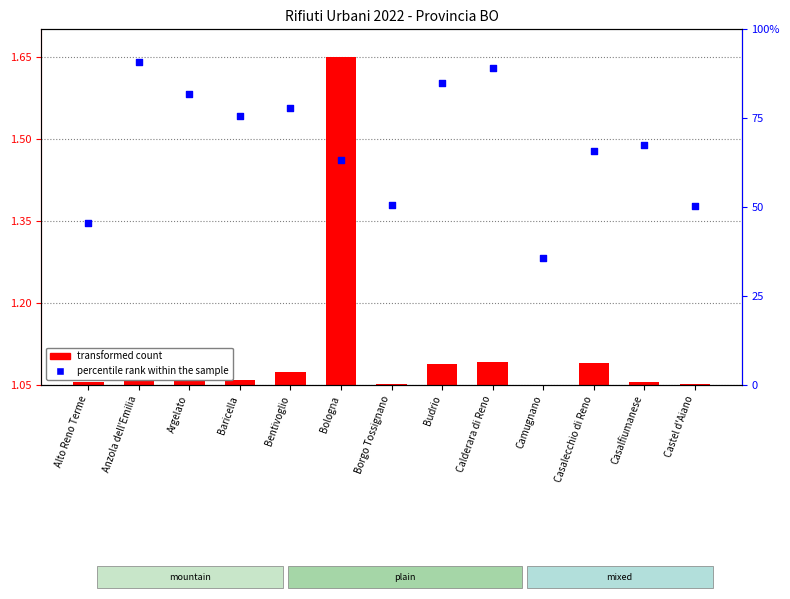

At how many categories does at least one series exceed 78?

4